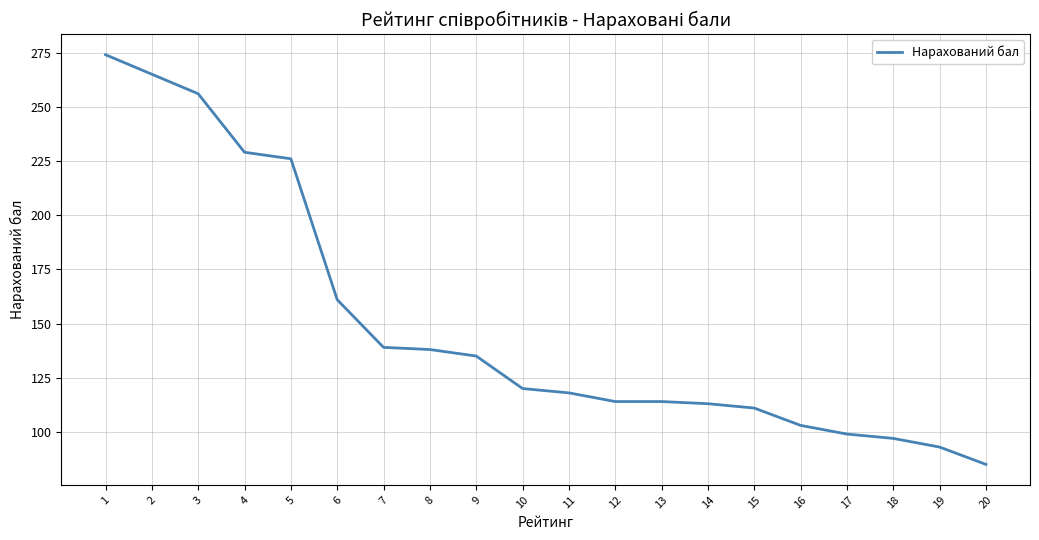

How many series are shown in this chart?

1